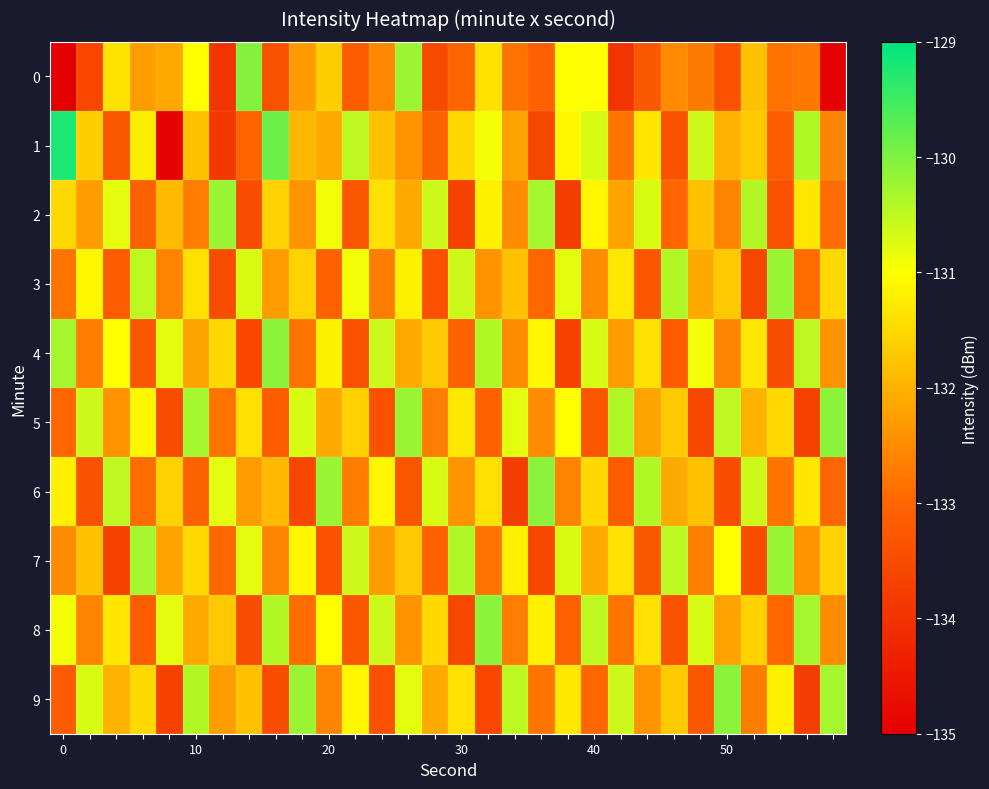

How many distinct data groups are displayed?

10